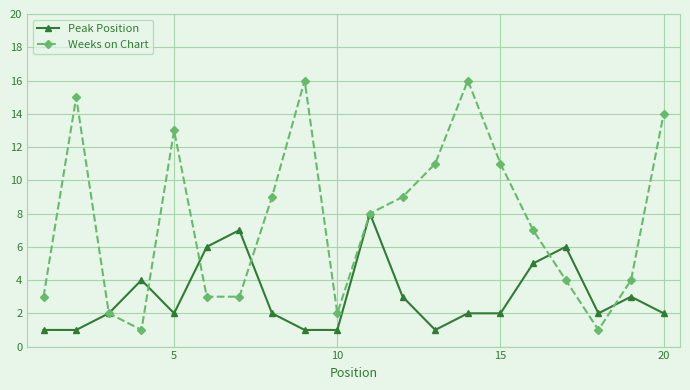

What is the greatest value displayed?

16